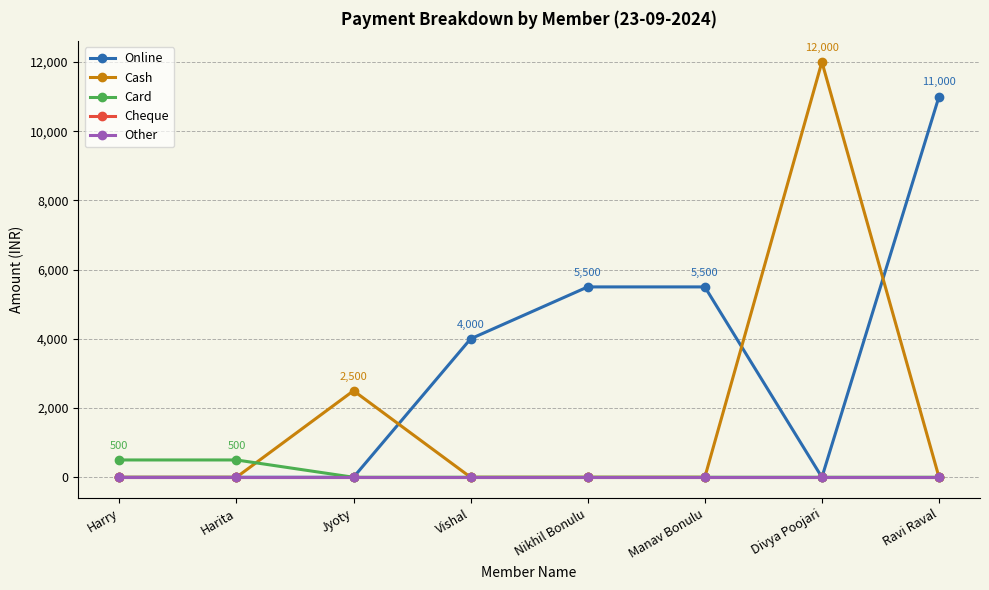

Reading right to left, transcribe all the data shown in this chart.

Online: Ravi Raval=11000	Divya Poojari=0	Manav Bonulu=5500	Nikhil Bonulu=5500	Vishal=4000	Jyoty=0	Harita=0	Harry=0
Cash: Ravi Raval=0	Divya Poojari=12000	Manav Bonulu=0	Nikhil Bonulu=0	Vishal=0	Jyoty=2500	Harita=0	Harry=0
Card: Ravi Raval=0	Divya Poojari=0	Manav Bonulu=0	Nikhil Bonulu=0	Vishal=0	Jyoty=0	Harita=500	Harry=500
Cheque: Ravi Raval=0	Divya Poojari=0	Manav Bonulu=0	Nikhil Bonulu=0	Vishal=0	Jyoty=0	Harita=0	Harry=0
Other: Ravi Raval=0	Divya Poojari=0	Manav Bonulu=0	Nikhil Bonulu=0	Vishal=0	Jyoty=0	Harita=0	Harry=0